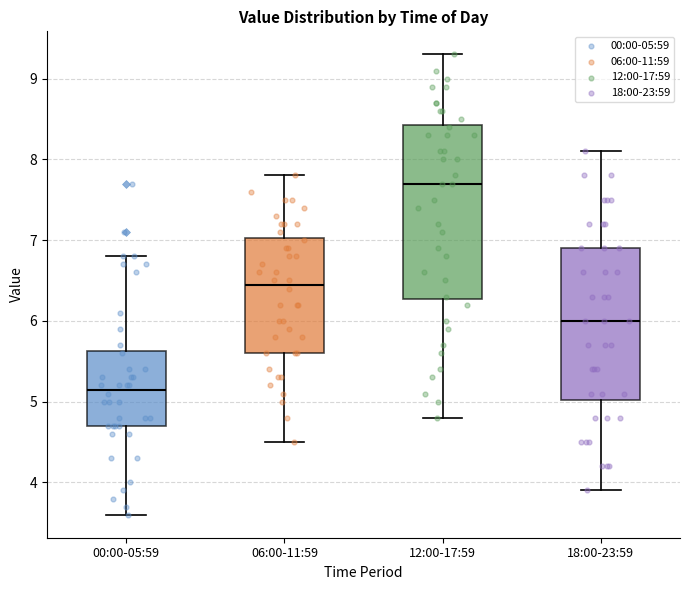

Which box has the lowest median line?

00:00-05:59